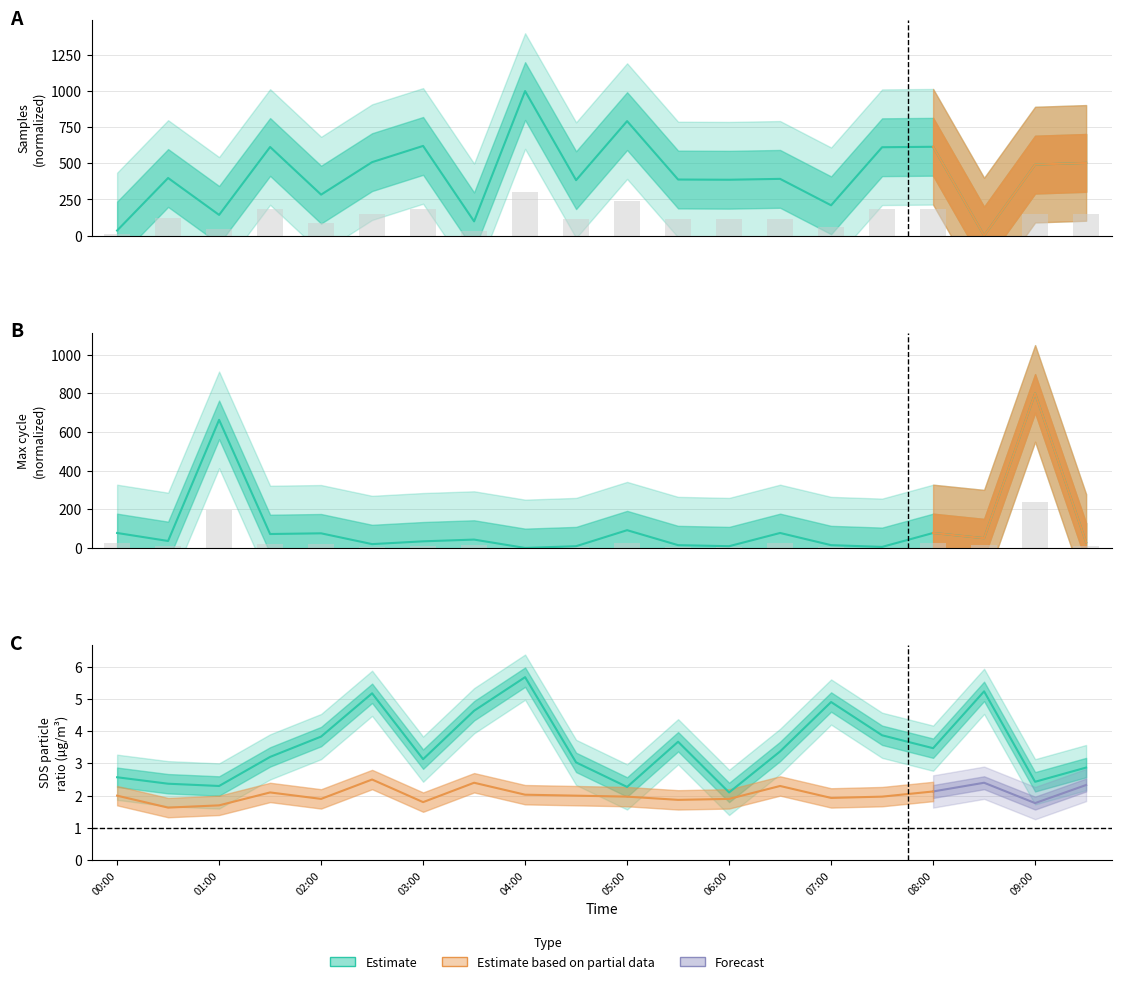

What is the difference between the maximum and minimum values in the Max_cycle series?

800.0